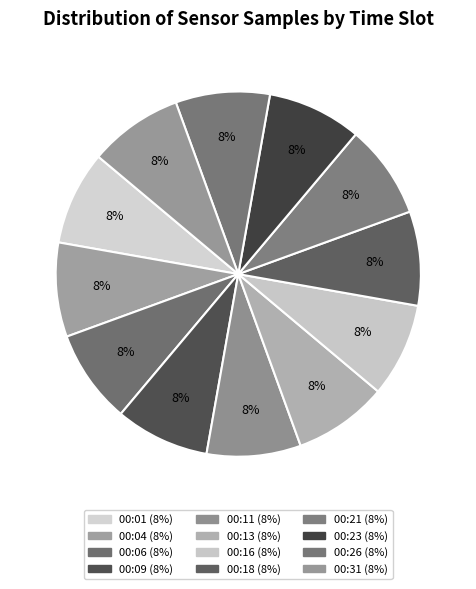

What is the largest slice in the pie chart?

00:23